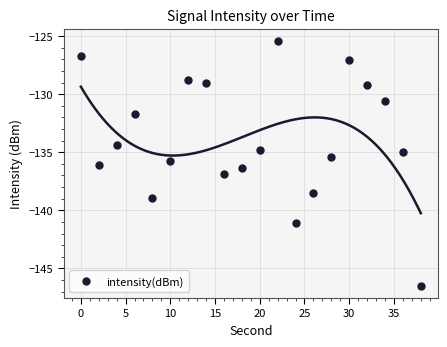

What is the highest value of the intensity(dBm) series?

-125.4